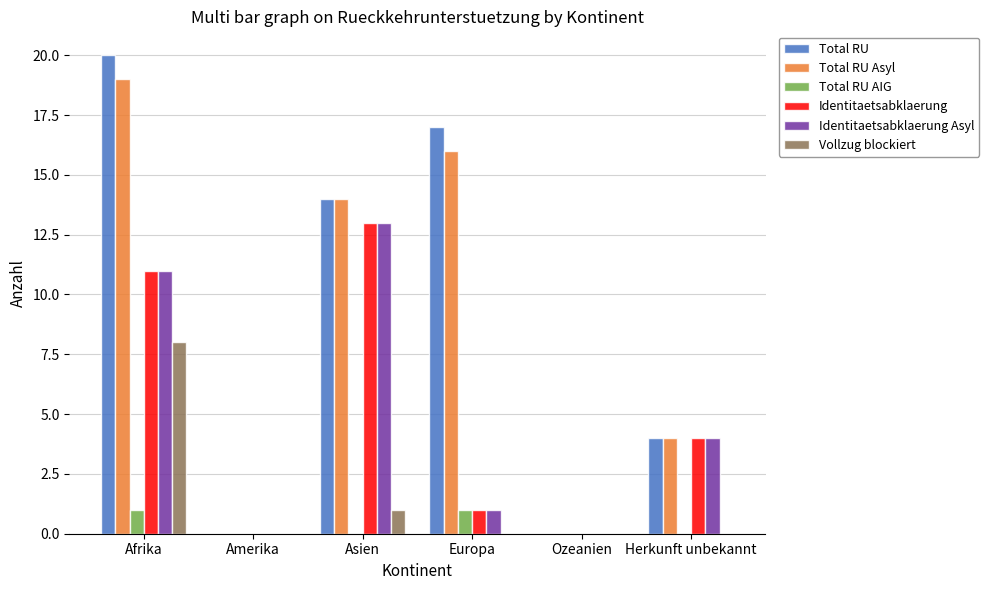

Which series changed the most between Europa and Herkunft unbekannt?

Total RU